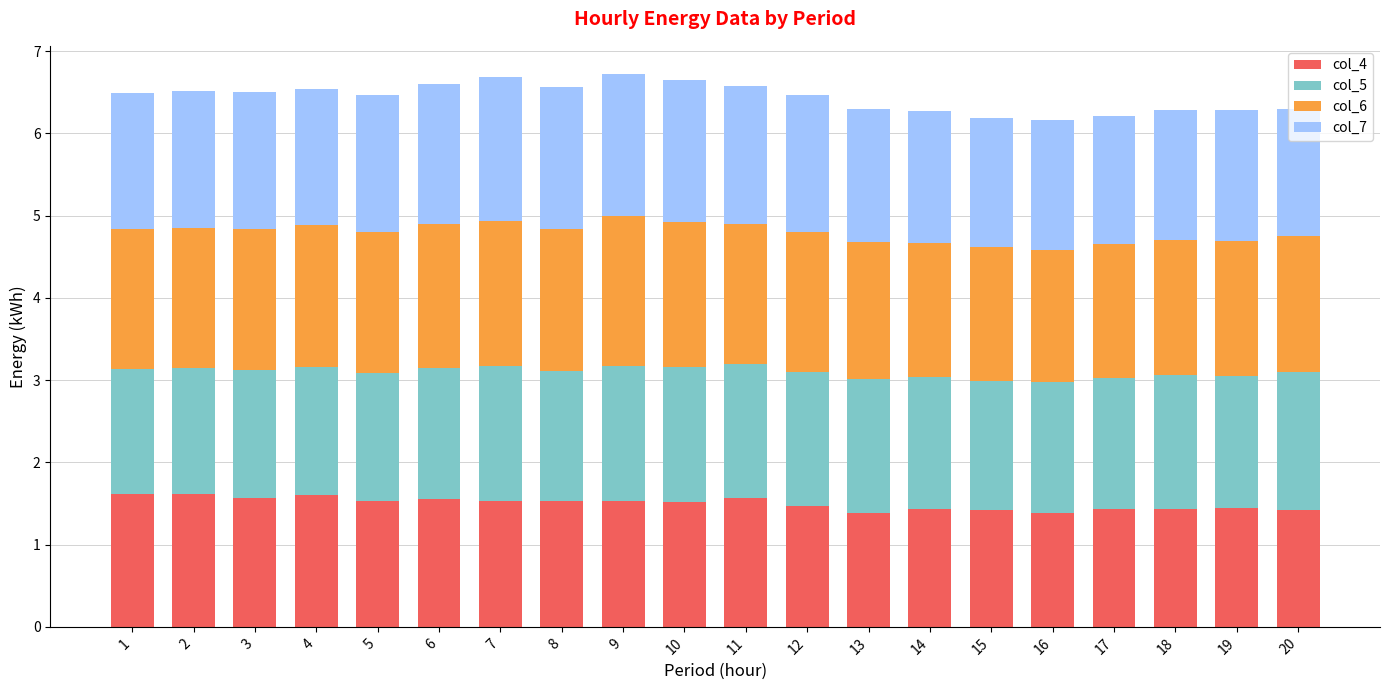

What is the total value across all series at 13?

6.3